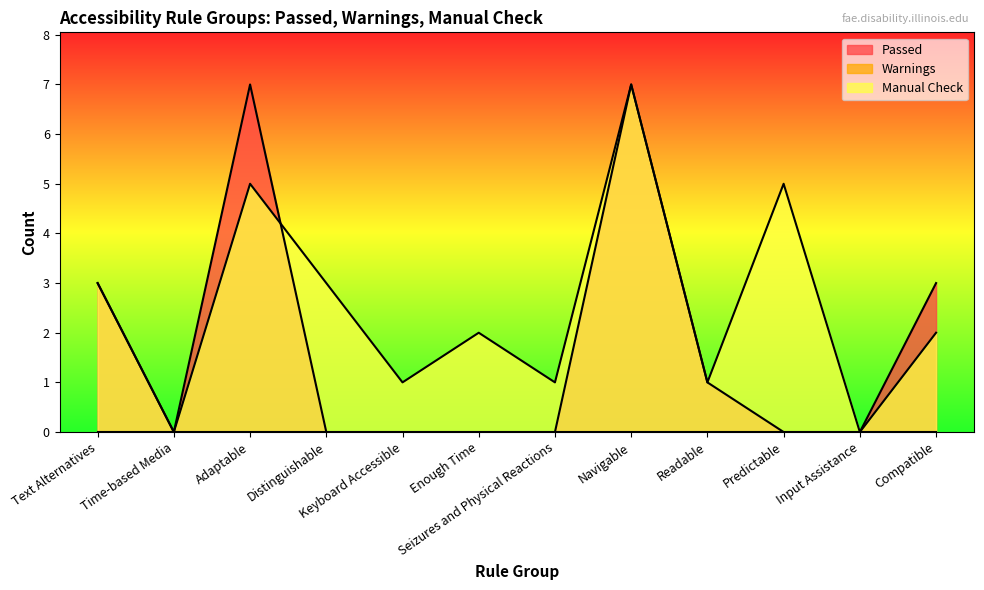

What is the highest value of the Manual Check series?

7